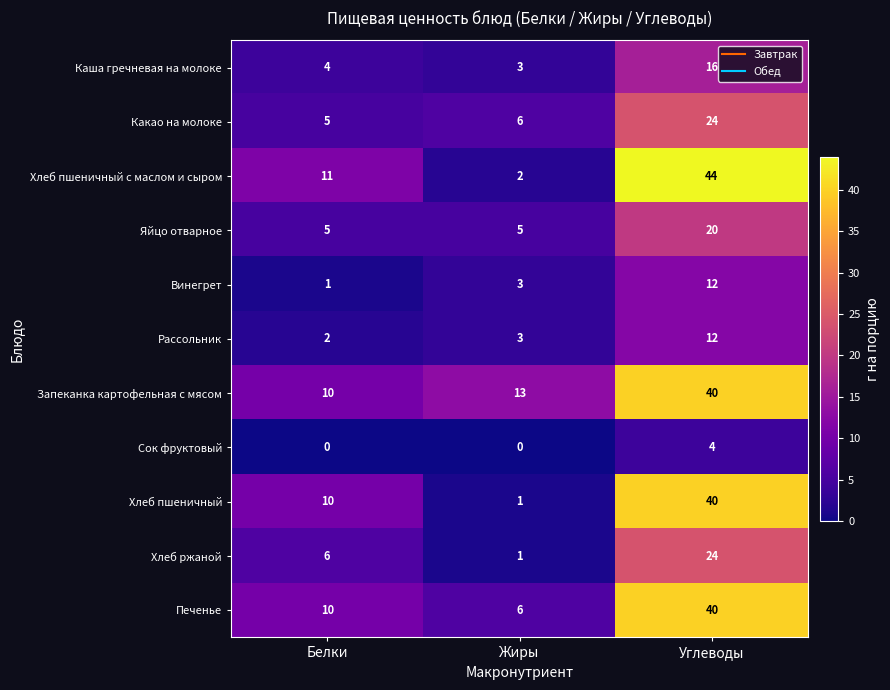

How many values in the Яйцо отварное series exceed 5?

1